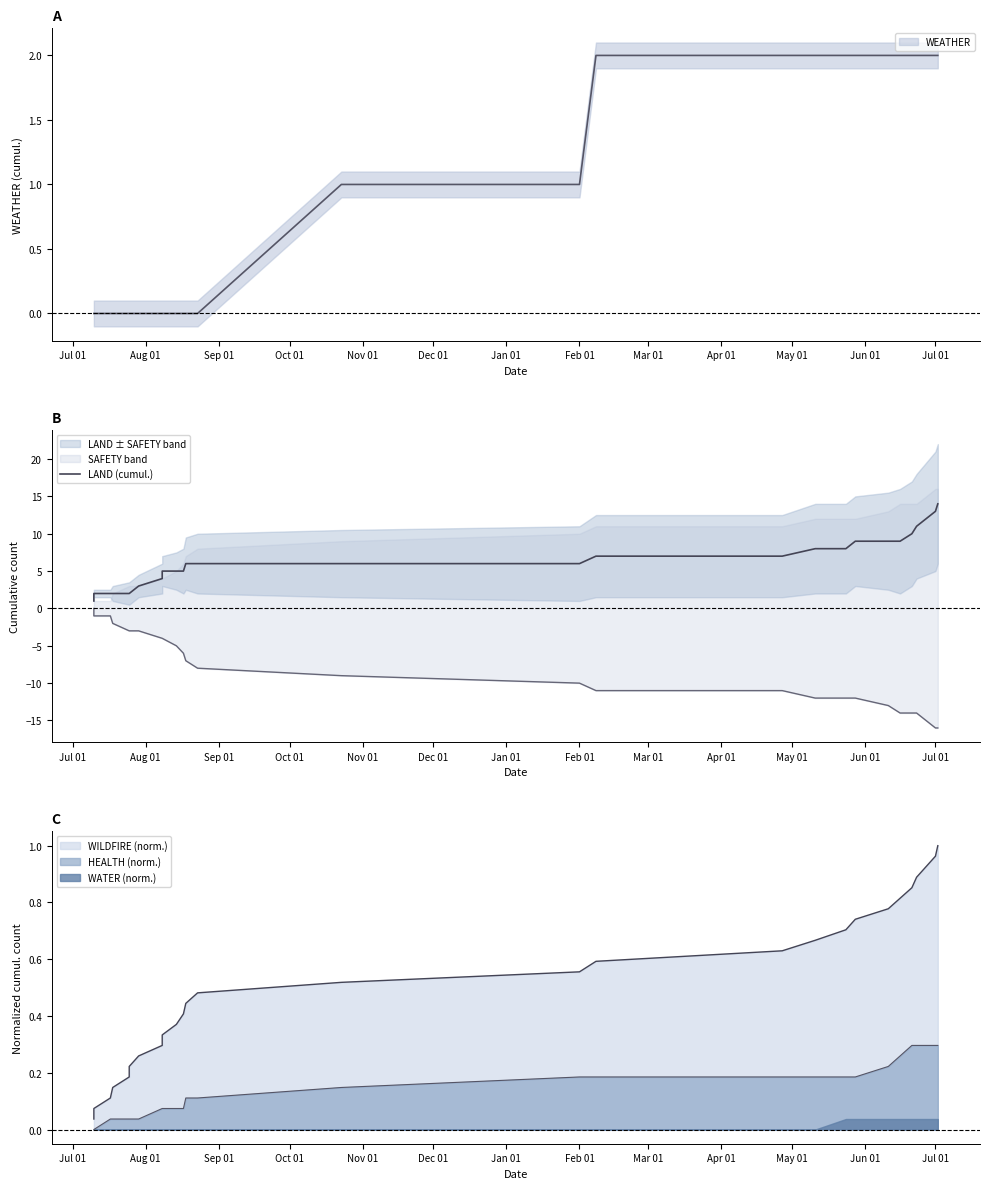

How many data points does each series have?

27